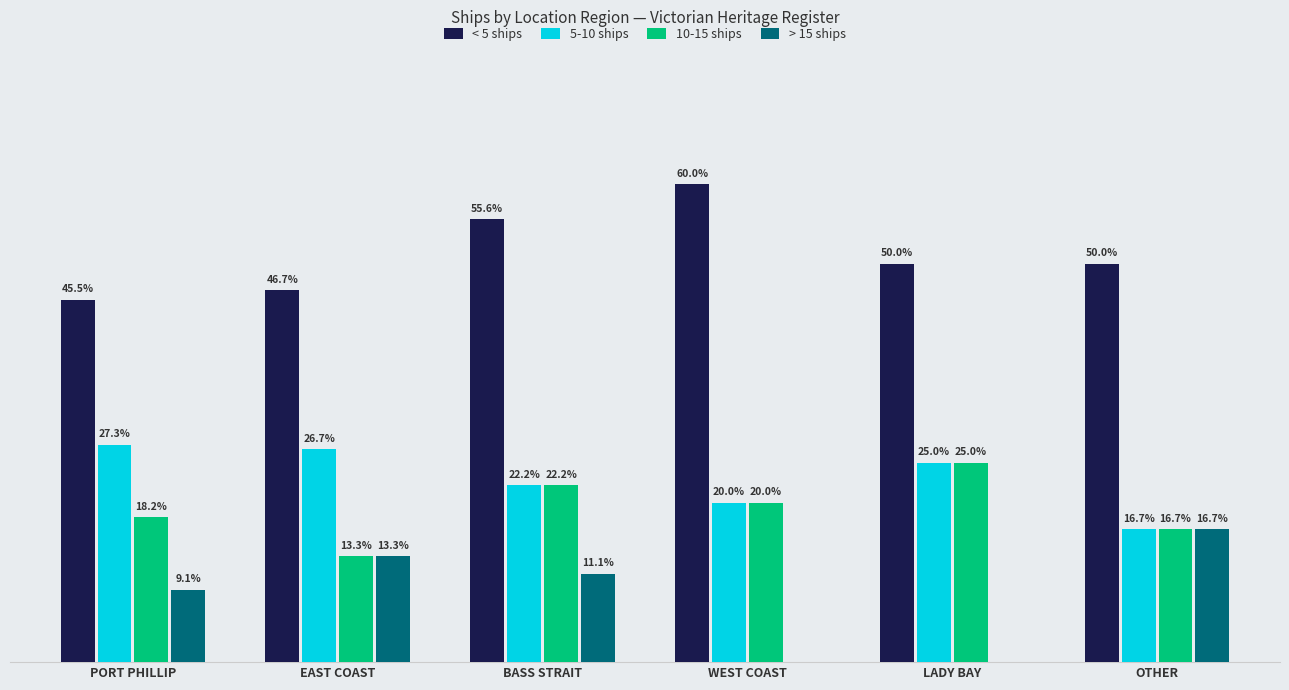

At which label does > 15 ships first exceed 11?

EAST COAST